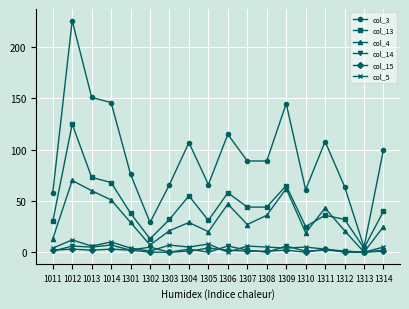

What is the total value across all series at 1311?

195